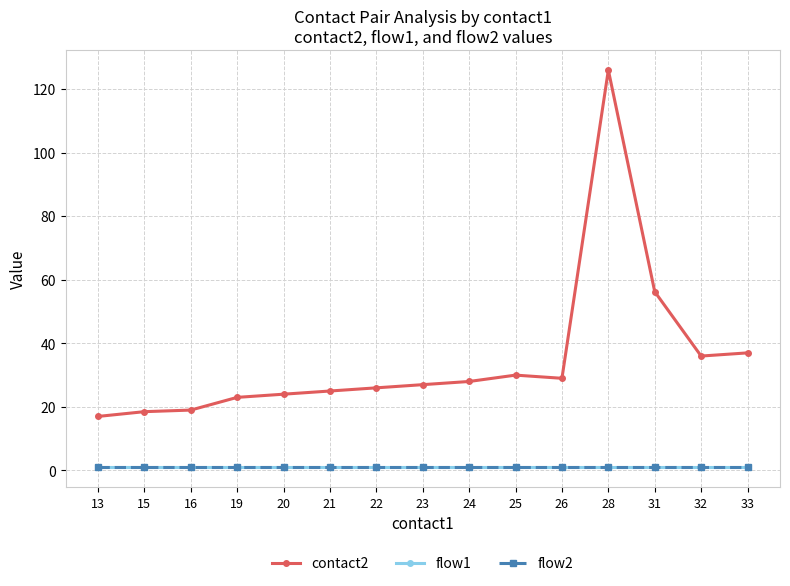

What is the approximate value of flow2 at 24?

1.0